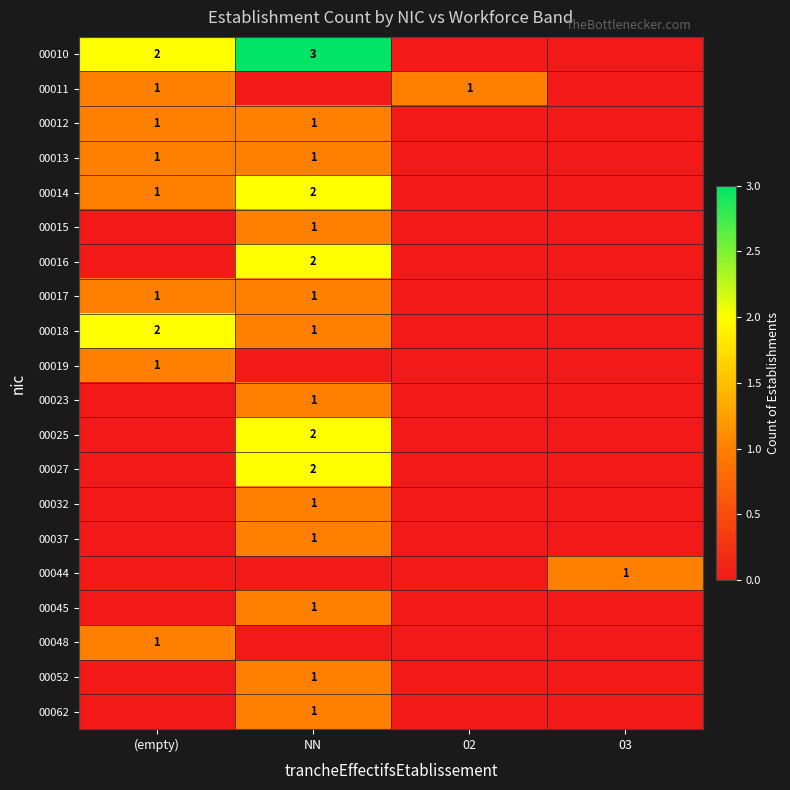

The value of 00037 at NN is 1. True or false?

True